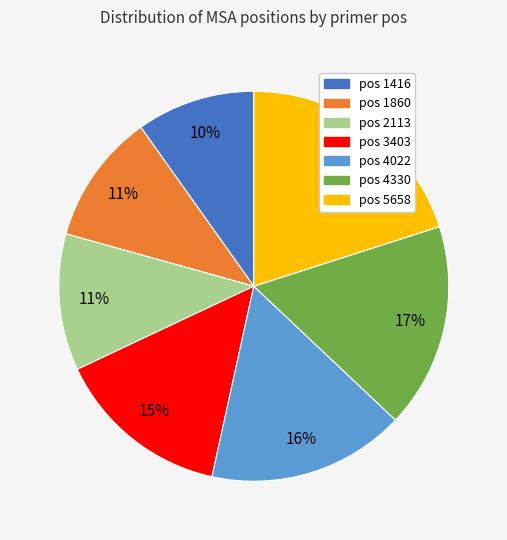

Do pos 1860 and pos 3403 together represent more than half of the pie?

No